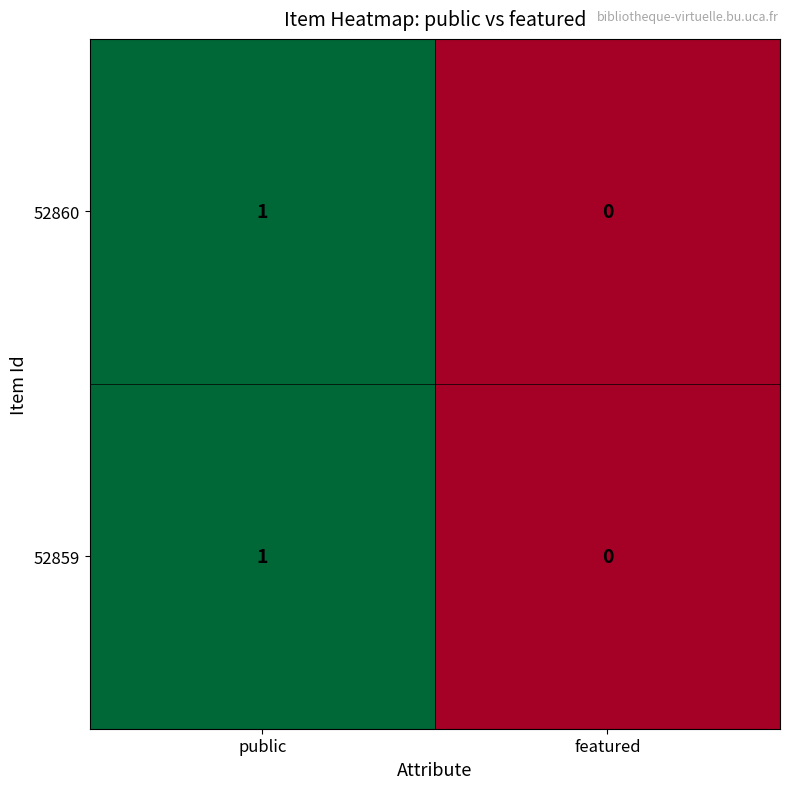

List the labels in order of 52860 value, smallest first.

featured, public